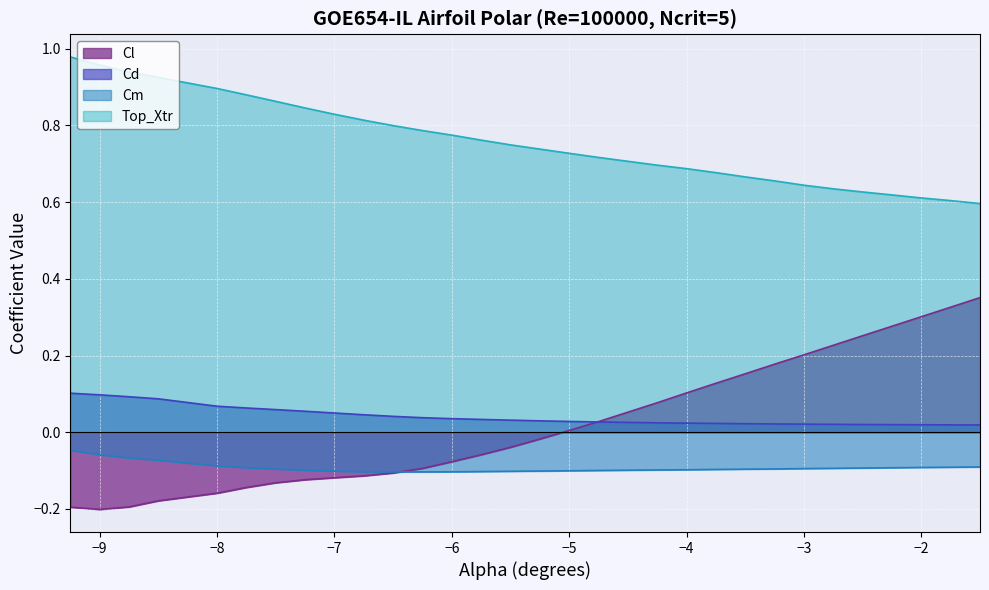

At -1.75, list the series in order from largest to smallest.

Top_Xtr, Cl, Cd, Cm